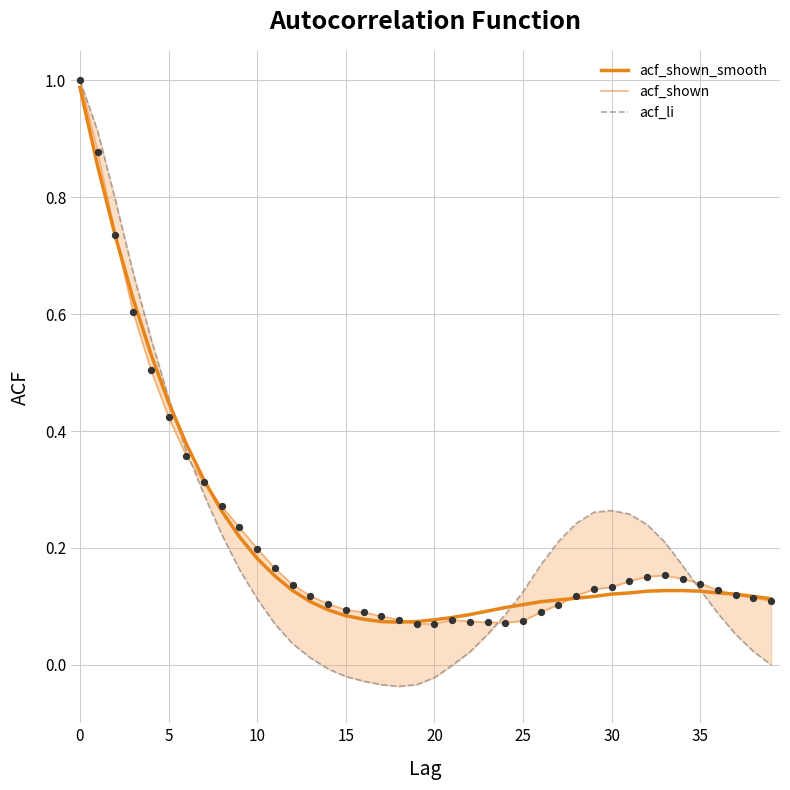

What are all the series names shown in the legend?

acf_shown_smooth, acf_shown, acf_li